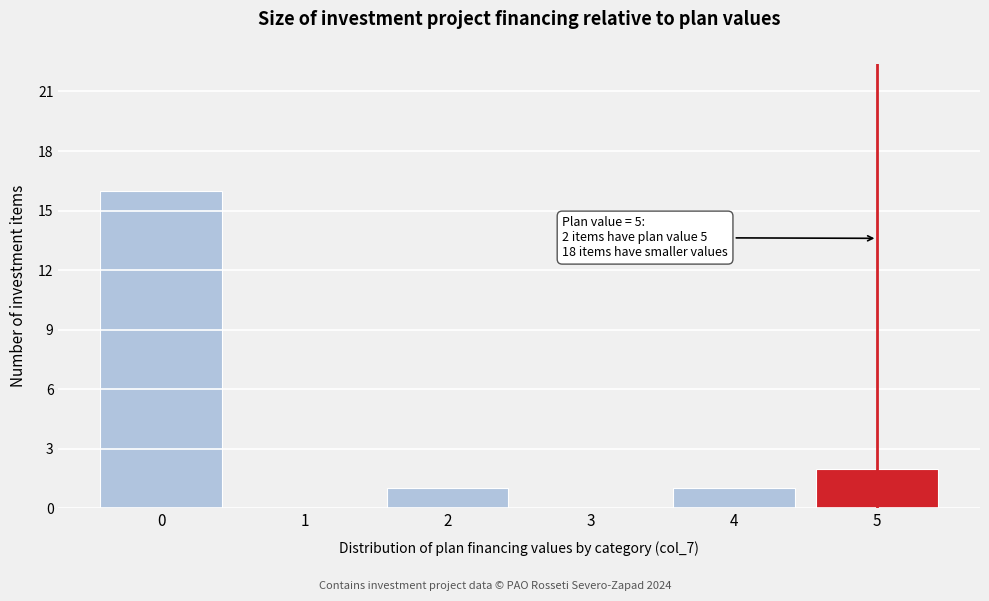

Reading left to right, what are all the values shown in this chart?

0=16	1=0	2=1	3=0	4=1	5=2